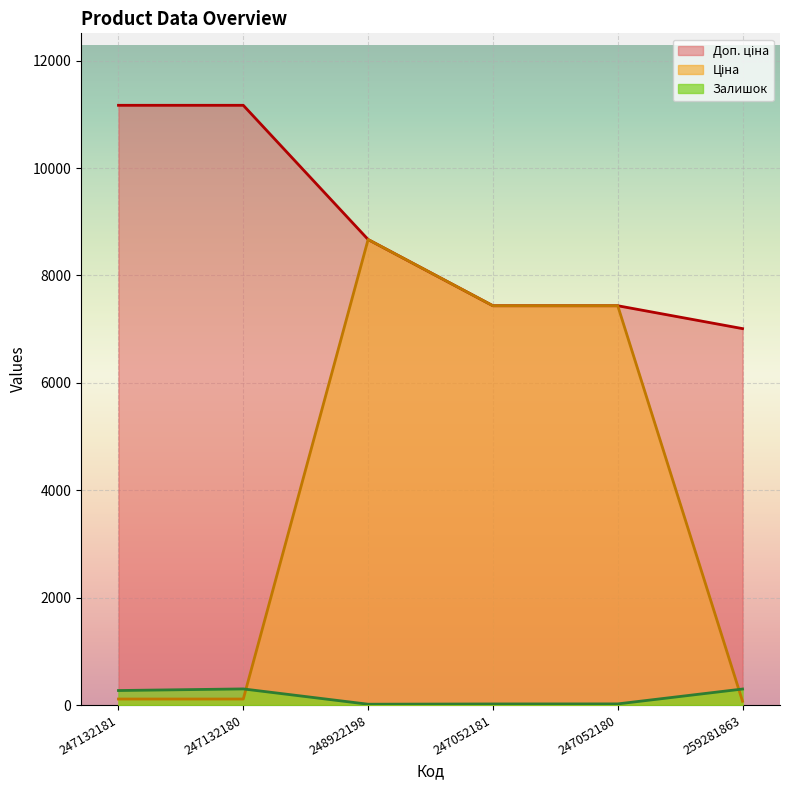

What is the sum of all Доп. ціна values?

52890.0